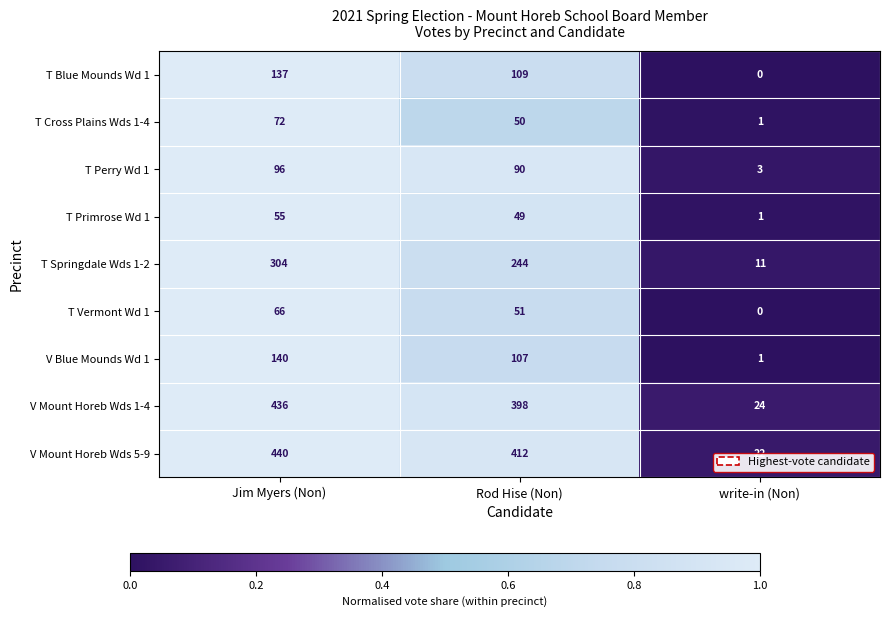

At which category is the sum across all series the highest?

Jim Myers (Non)